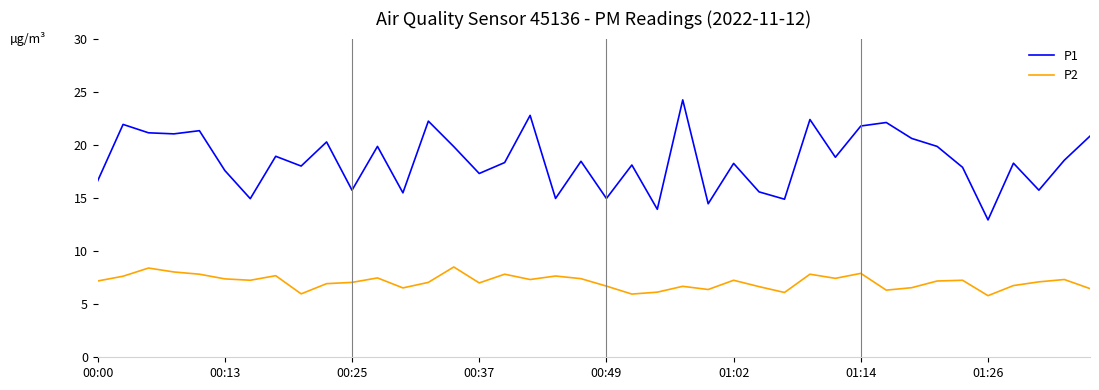

True or false: P2 and P1 cross at least once.

False